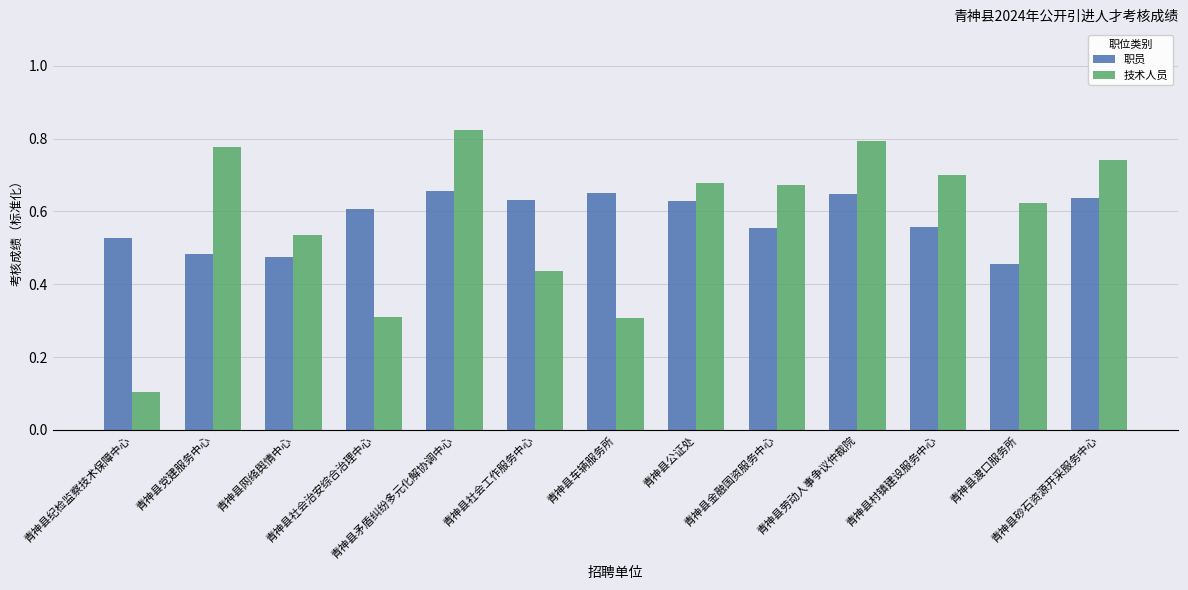

What is the value of the 技术人员 bar at the 1st from the left?

0.1